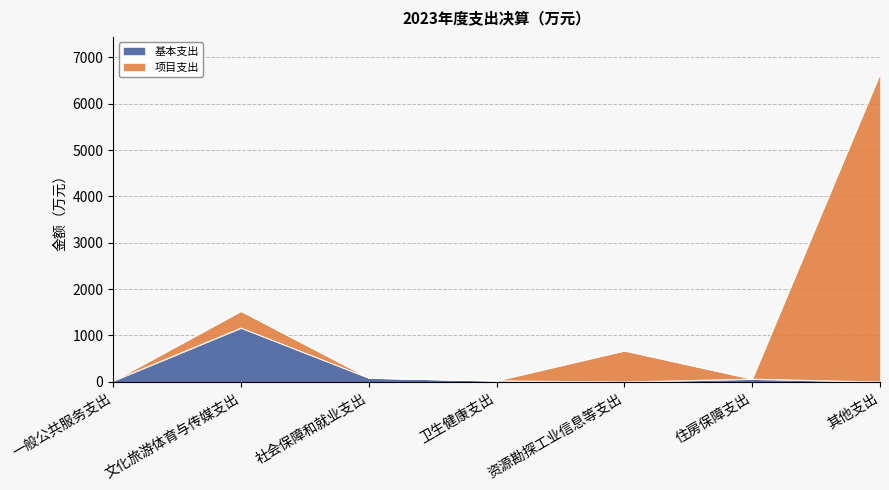

Does the chart display data point markers on the line(s)?

No